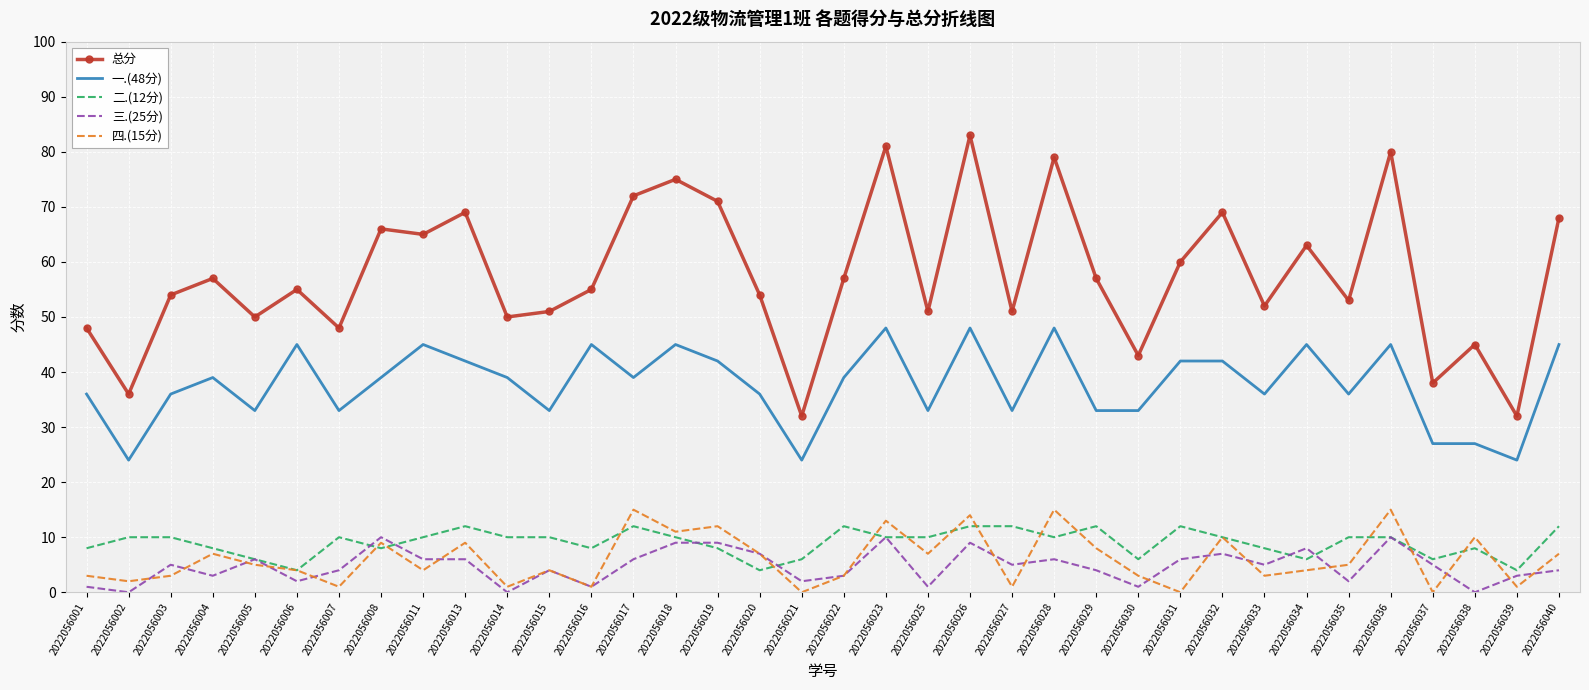

What is the maximum value shown in the chart?

83